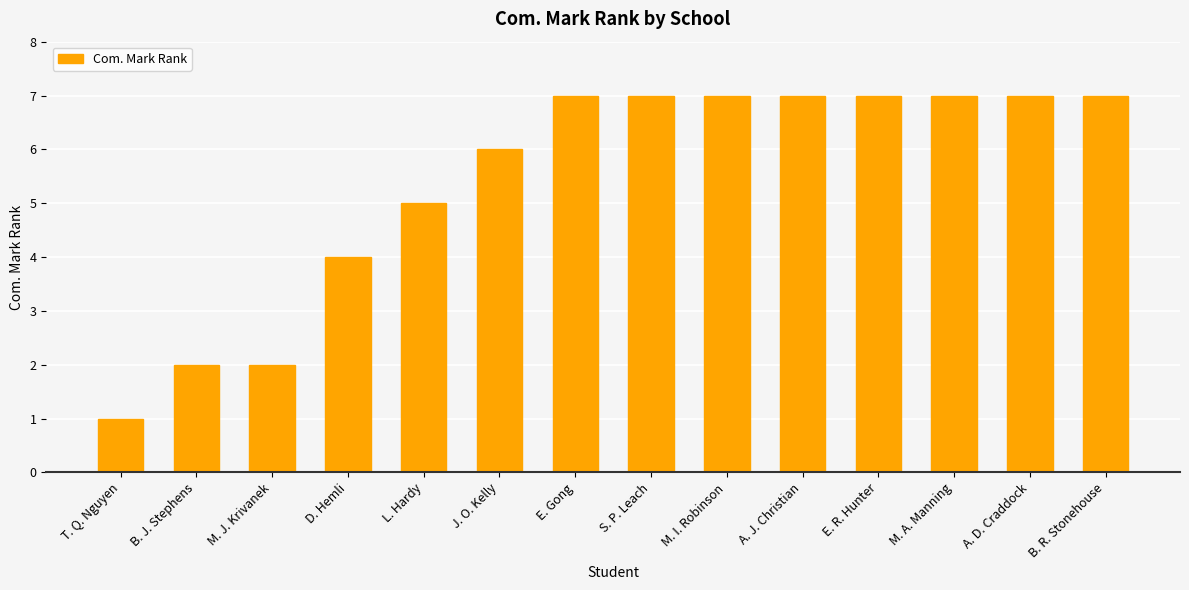

The chart shows a value of 1 at T. Q. Nguyen. True or false?

True